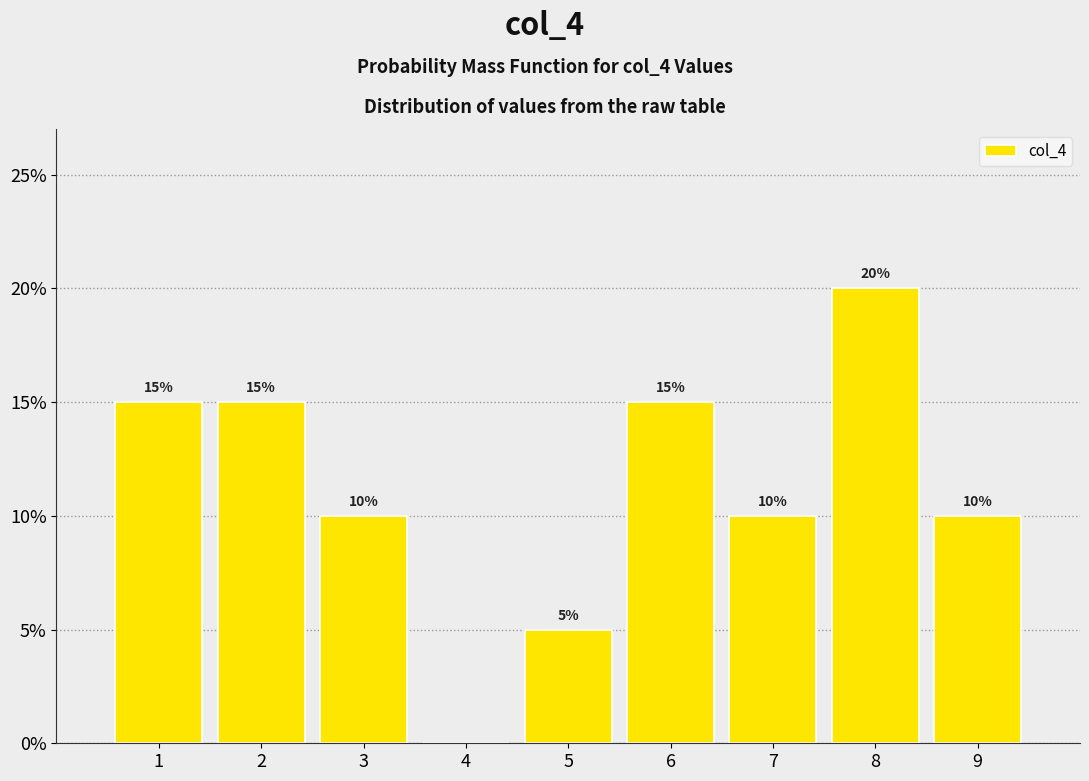

Over which range of the x-axis is the bar tallest?

7.5 to 8.5